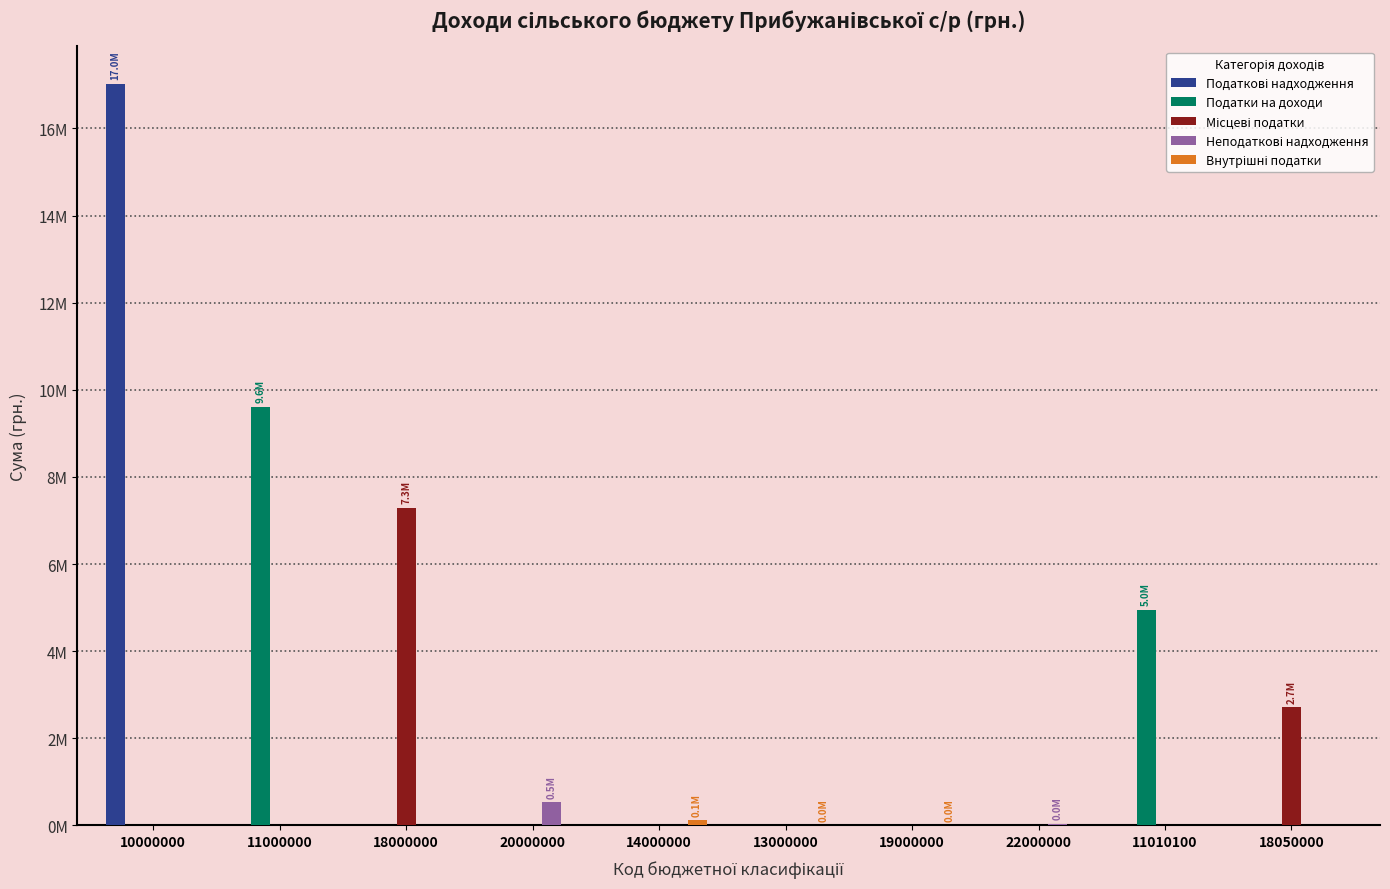

Are the bars horizontal?

No